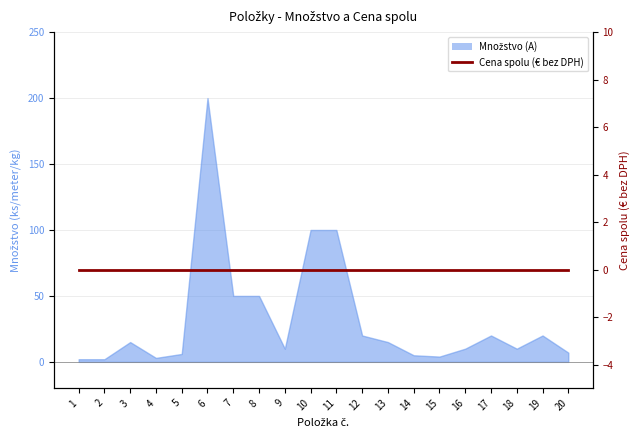

At which category does the data reach its first local valley?

4